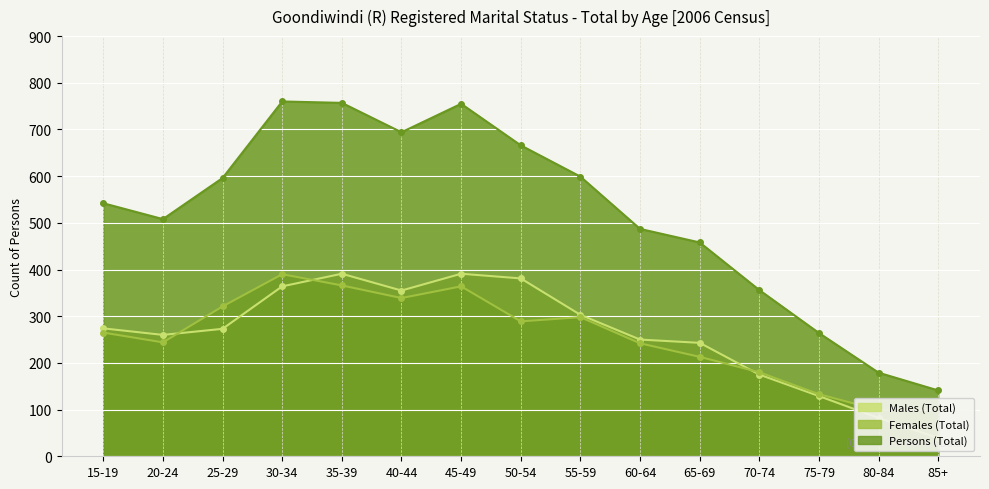

What is the label of the 4th point from the left?

30-34